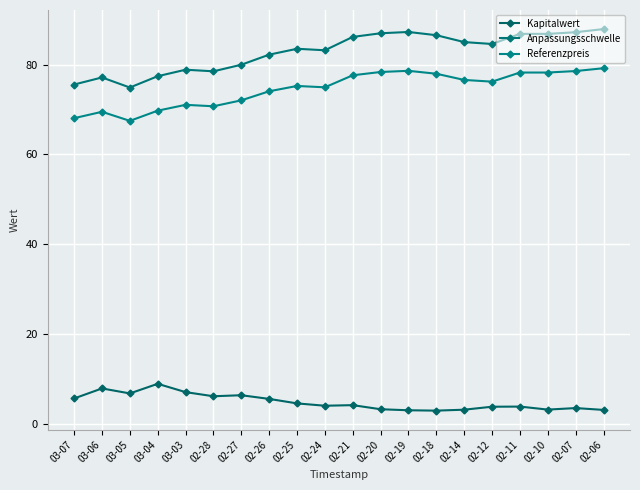

What is the average value of the Kapitalwert series?

4.9